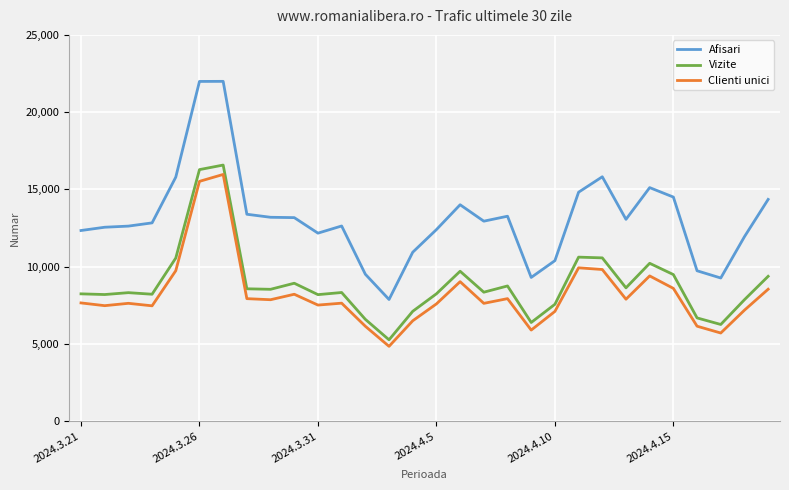

True or false: Afisari and Vizite cross at least once.

False